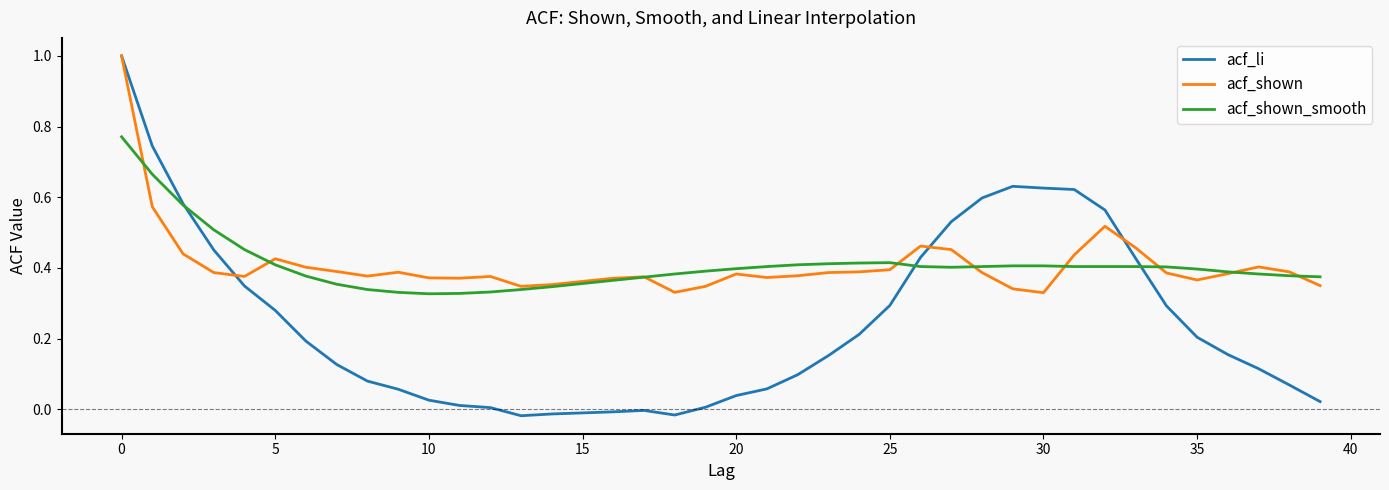

Is this an area chart (filled region under the line)?

No